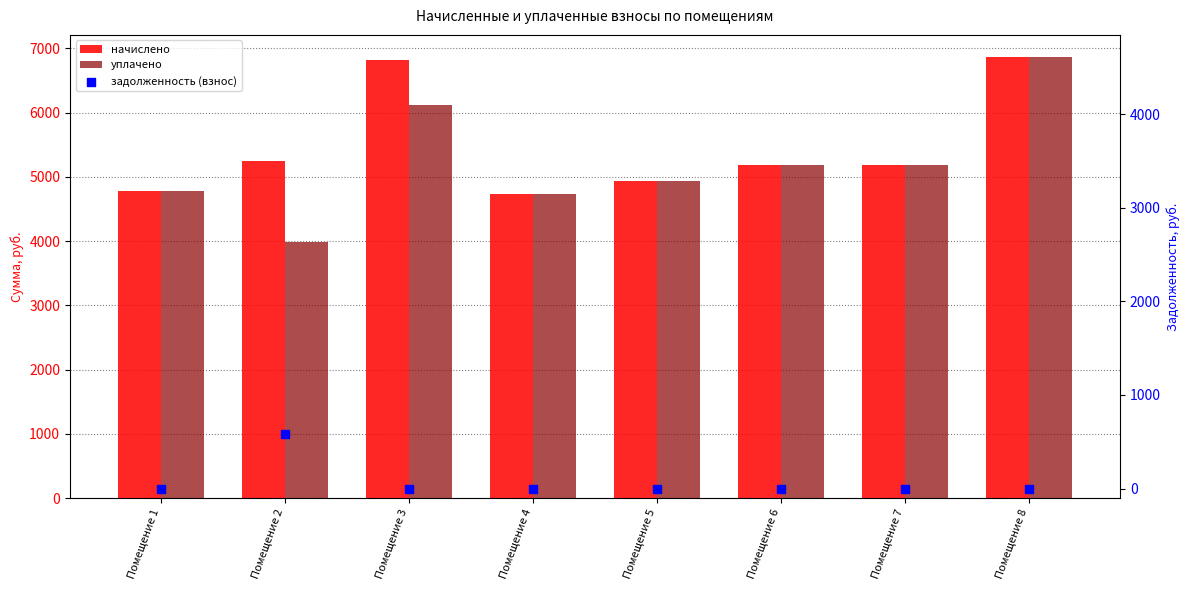

At how many categories does at least one series exceed 1844?

8